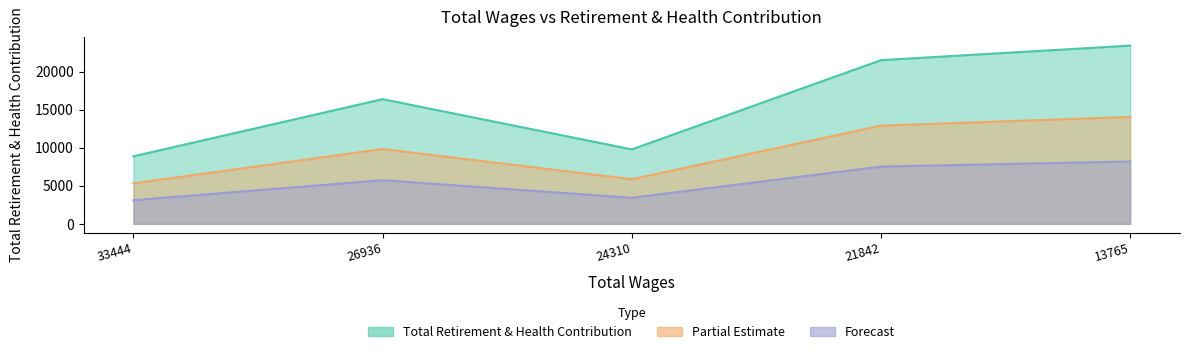

What is the change in value from 26936.0 to 21842.0?

+1793.1